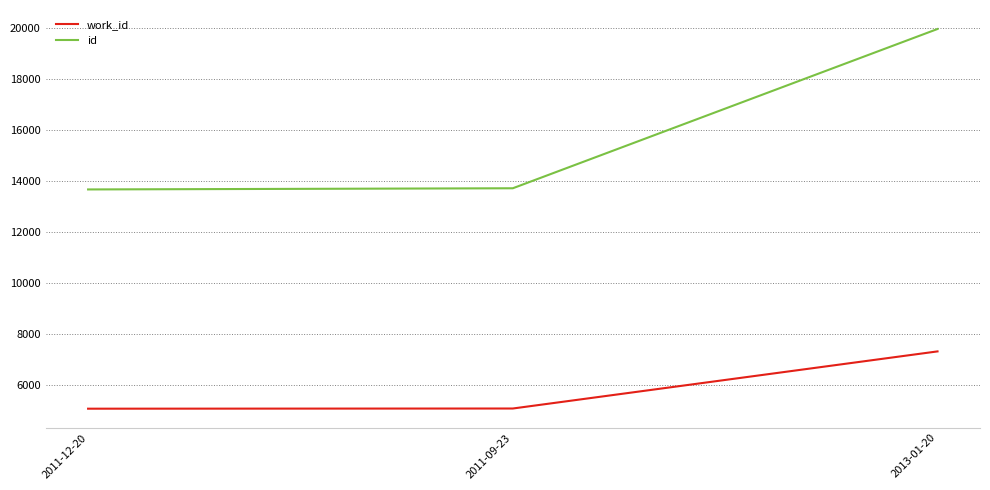

The work_id series shows 5081 at 2011-12-20. True or false?

True